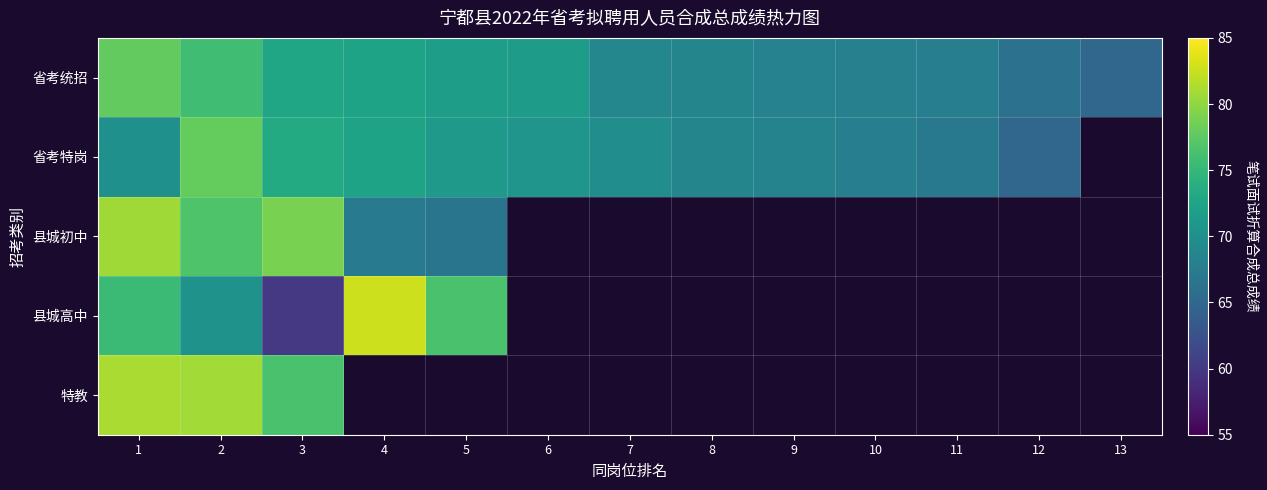

List the labels in order of 特教 value, smallest first.

3, 4, 5, 6, 7, 8, 9, 10, 11, 12, 13, 2, 1